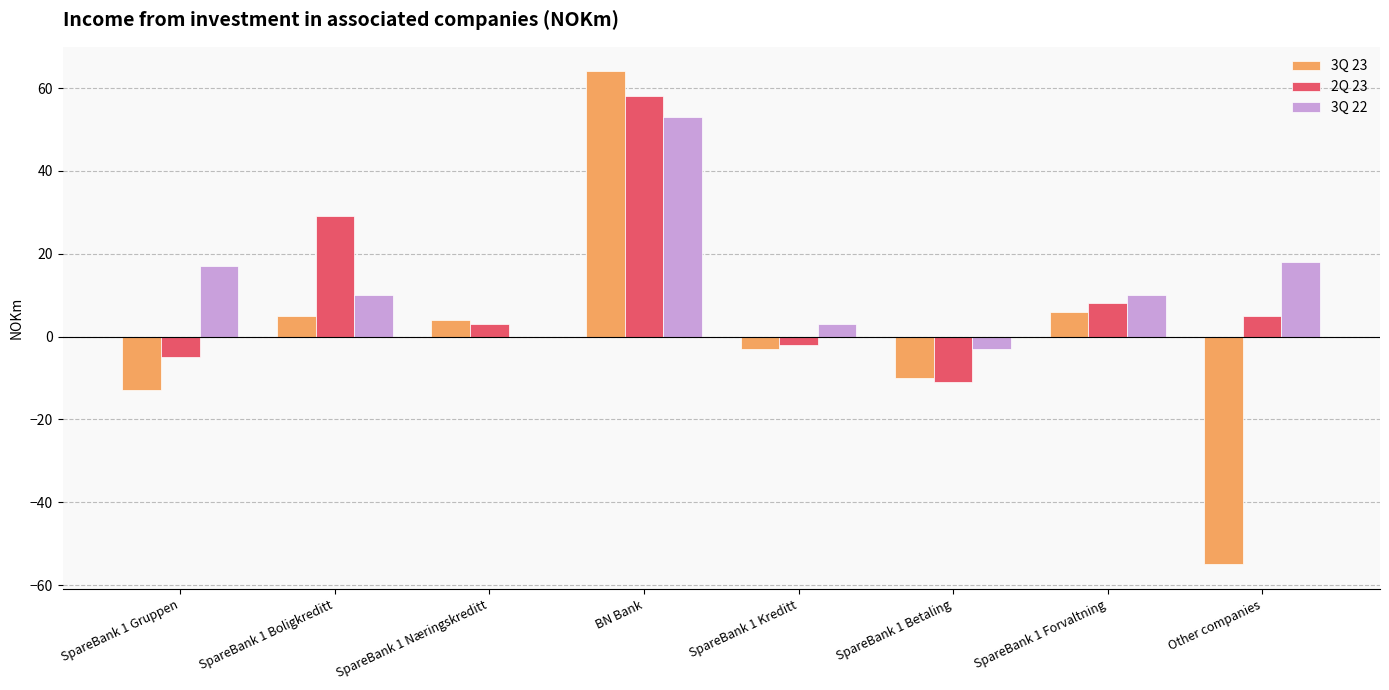

At which label does 3Q 22 reach its peak?

BN Bank